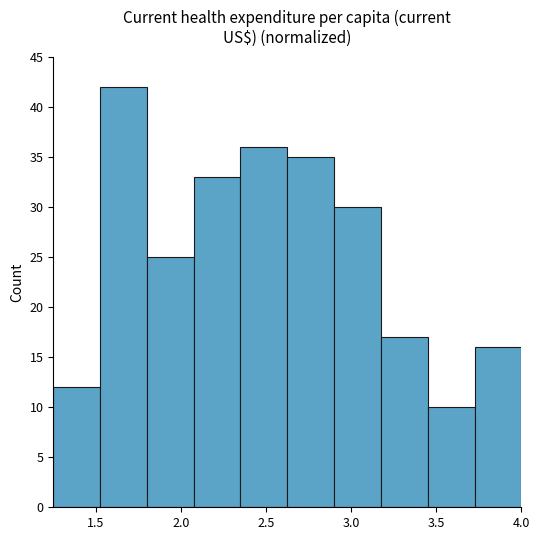

Over which range of the x-axis is the bar tallest?

1.525 to 1.800